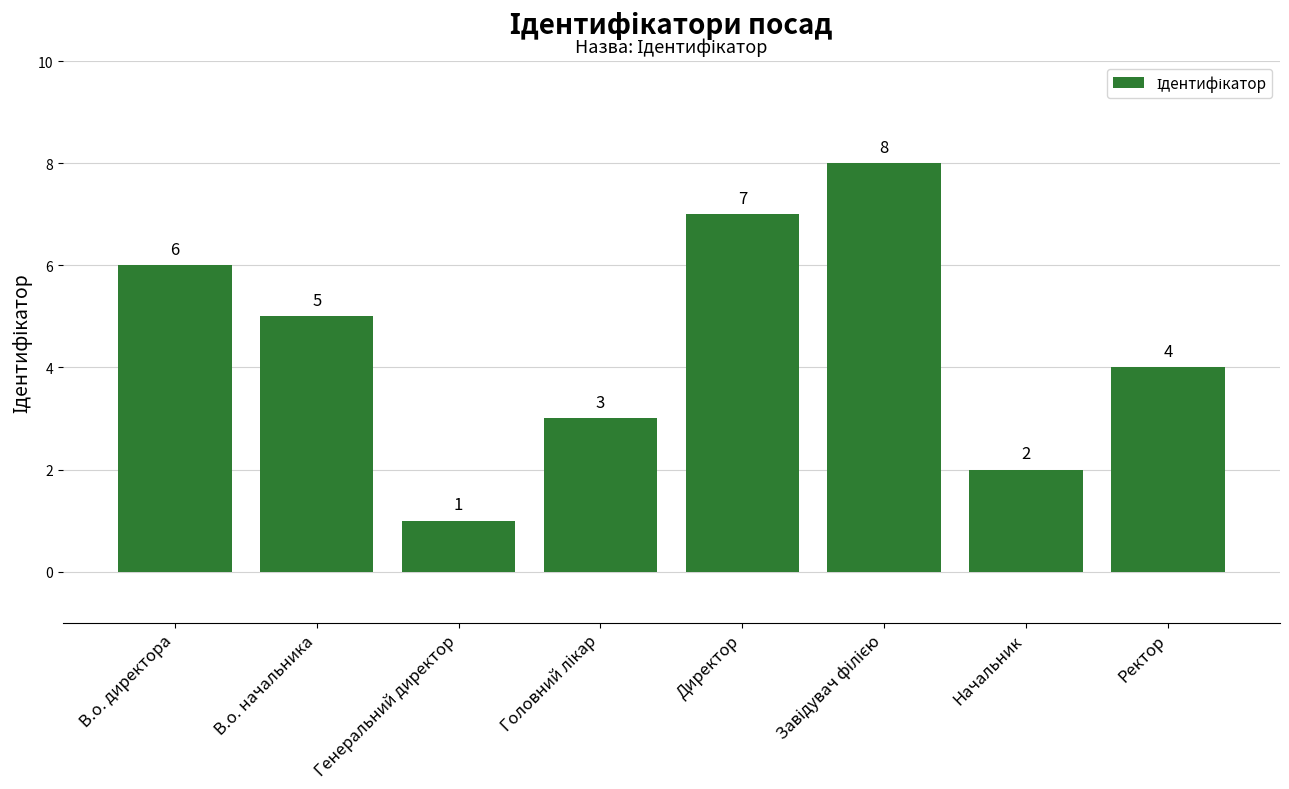

Where does the data first go above 5?

В.о. директора